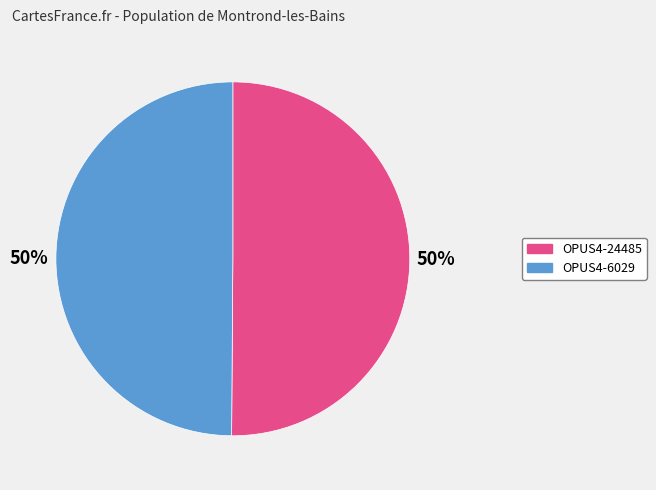

The OPUS4-24485 slice represents 59% of the pie. True or false?

False